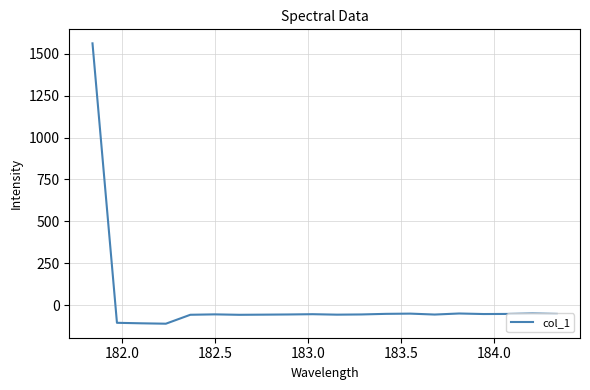

What is the minimum value shown in the chart?

-111.3